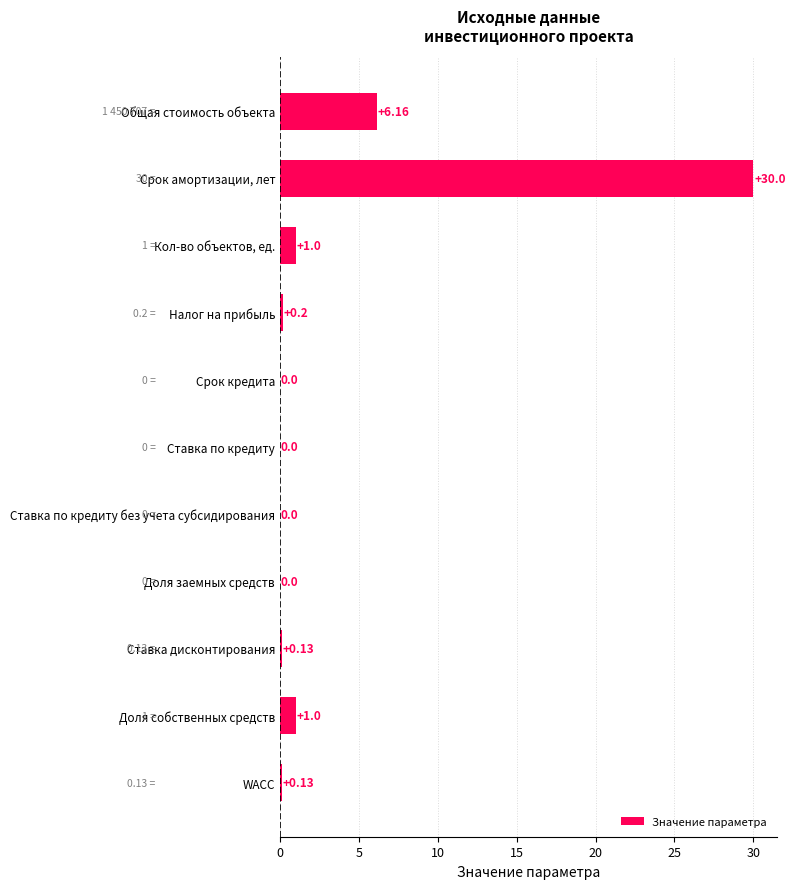

Where is the data nearest to the value 15?

Общая стоимость объекта